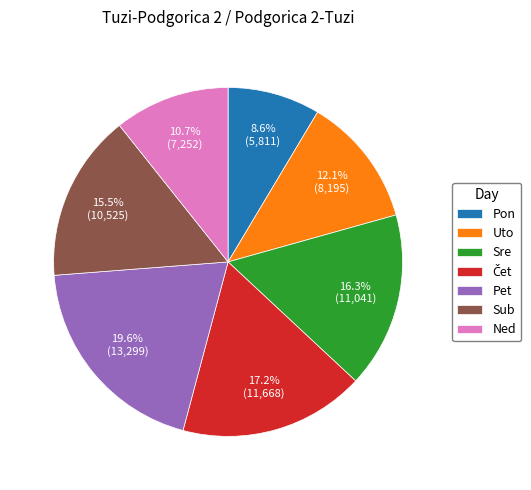

Do Pet and Sub together represent more than half of the pie?

No